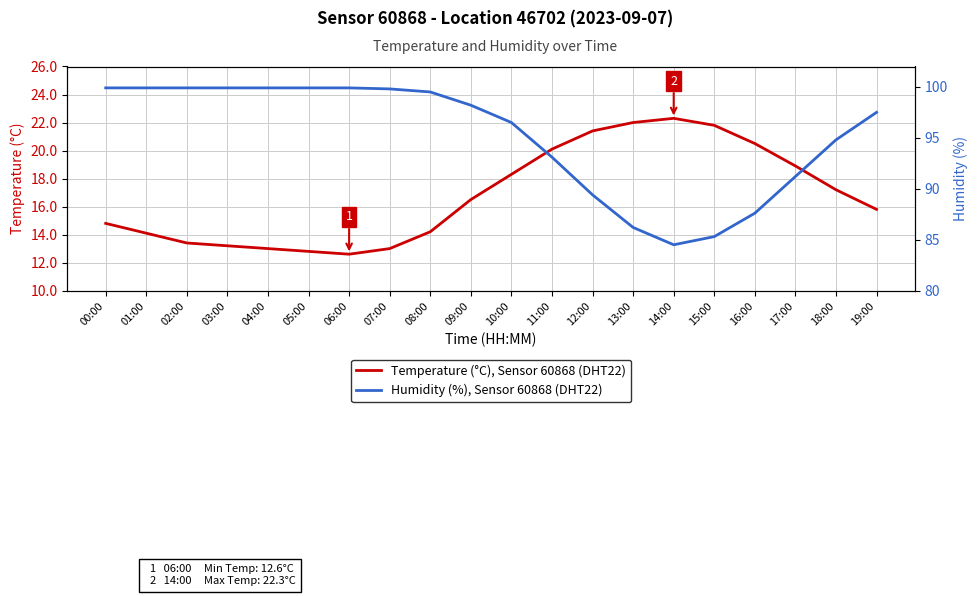

Reading right to left, extract all data points from this chart.

Temperature (°C), Sensor 60868: 15.8	17.2	18.9	20.5	21.8	22.3	22.0	21.4	20.1	18.3	16.5	14.2	13.0	12.6	12.8	13.0	13.2	13.4	14.1	14.8
Humidity (%), Sensor 60868: 97.5	94.8	91.2	87.6	85.3	84.5	86.2	89.4	93.1	96.5	98.2	99.5	99.8	99.9	99.9	99.9	99.9	99.9	99.9	99.9